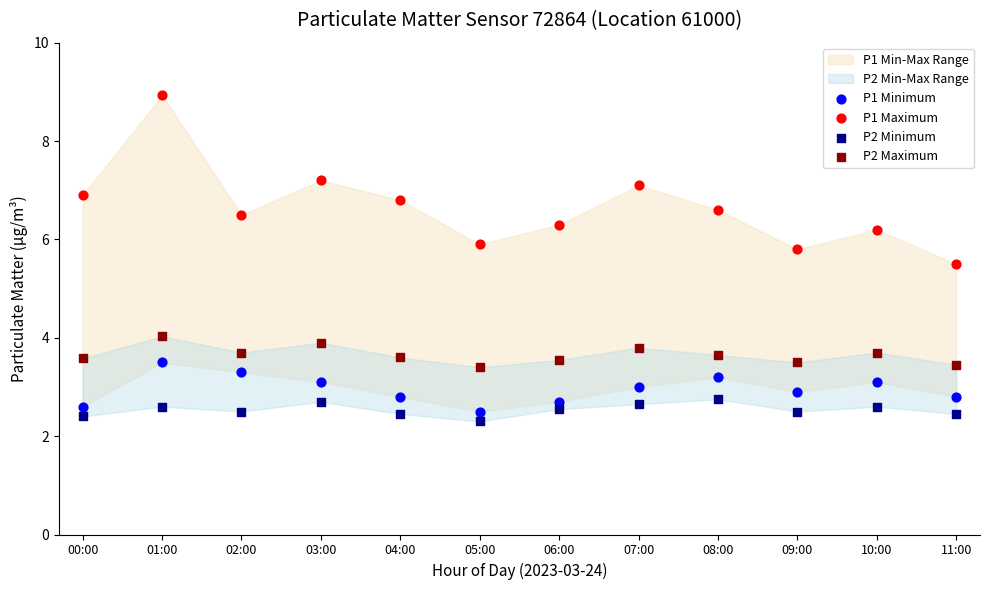

Across all series, what Y value is closest to 5?

5.5